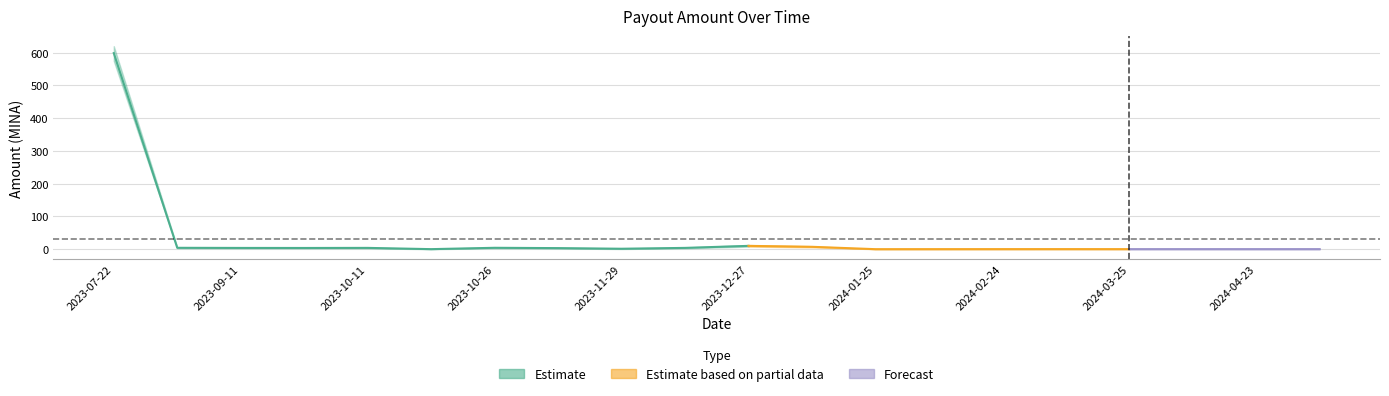

At which category does Amount_lower reach its first local valley?

2023-09-26